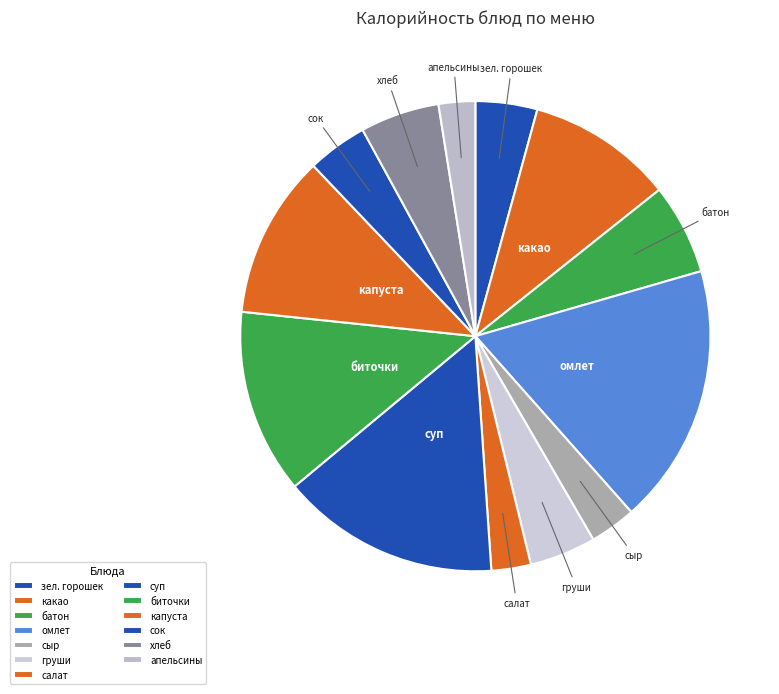

Is it true that суп is 28% of the pie?

False